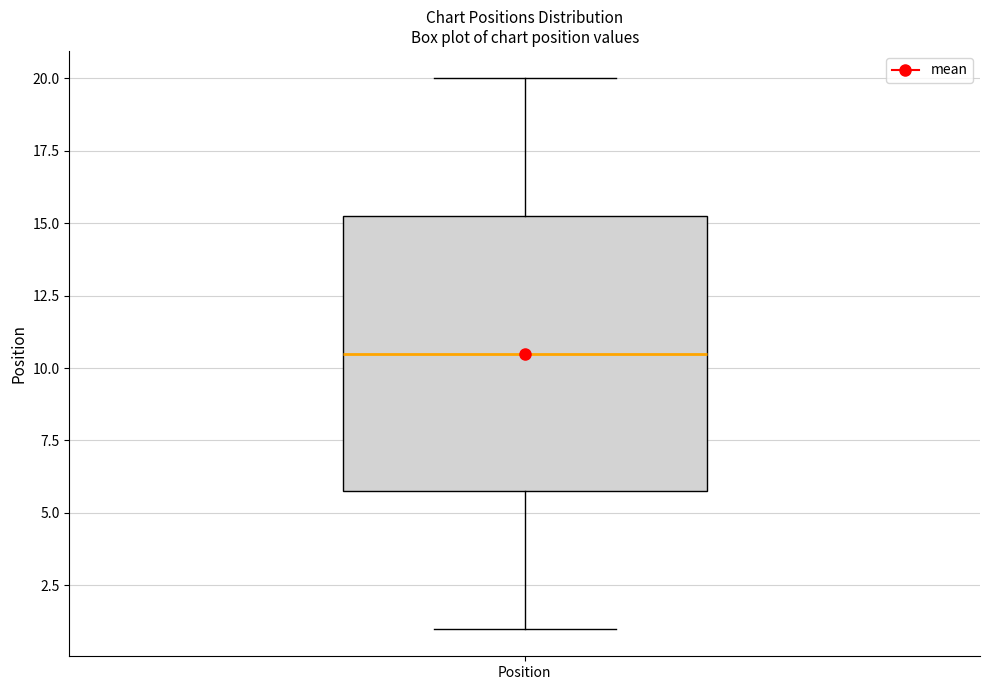

Read this box plot against the y-axis: the position of the median line, the range covered by the box, and the ends of both whiskers. The values are not printed on the chart, so give them approximately, as read against the axis.

median 10.5, box 6.0 to 15.5, whiskers 1.0 to 20.0